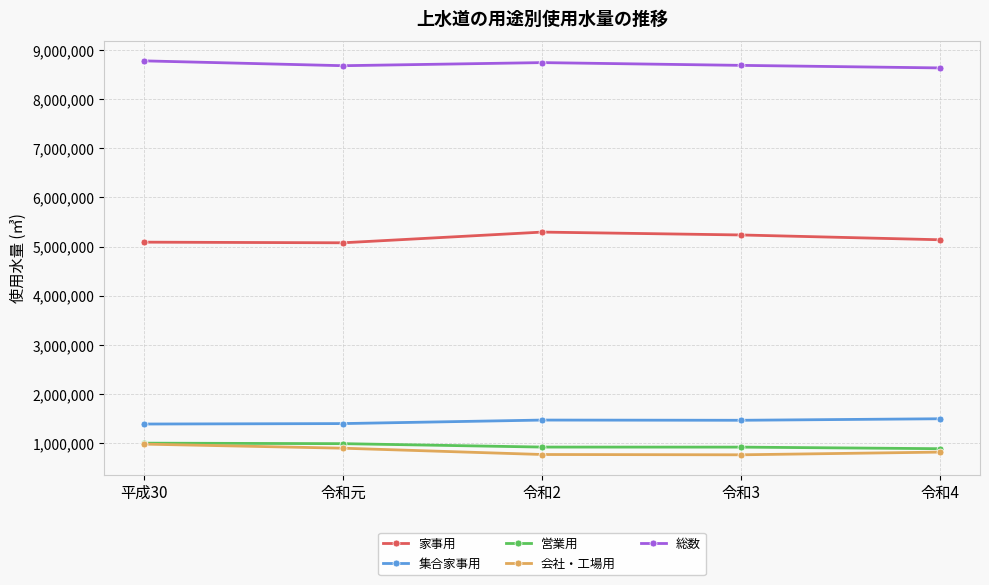

How many categories are shown in the chart?

5